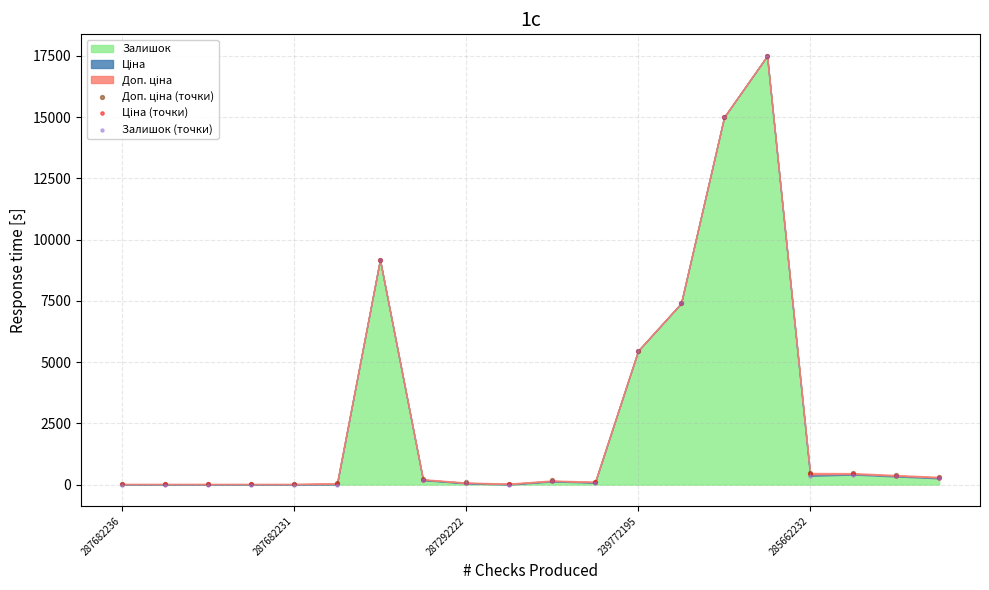

Which series contains the highest Y value?

Доп. ціна (точки)